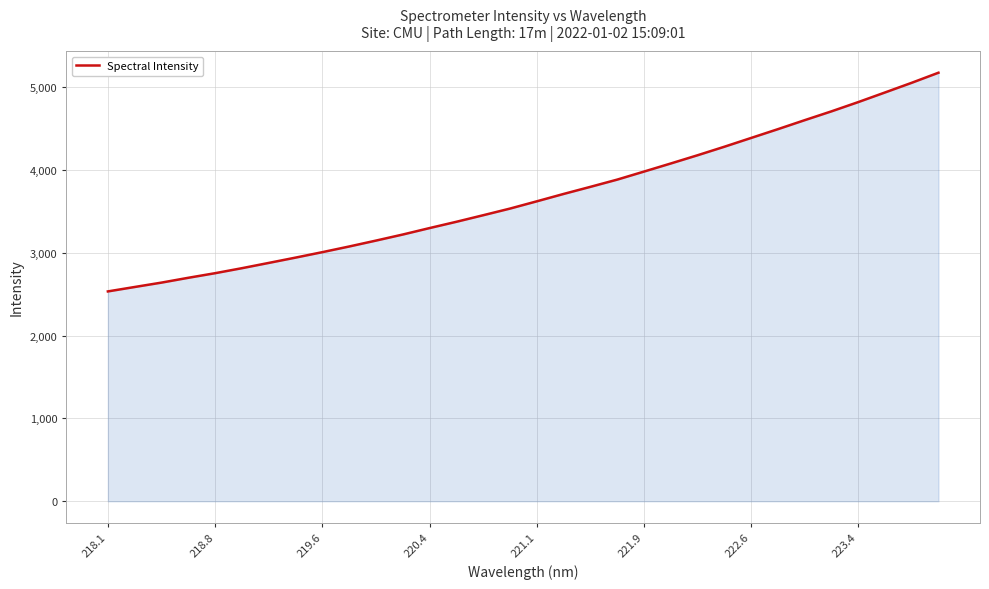

What is the minimum value shown in the chart?

2531.8